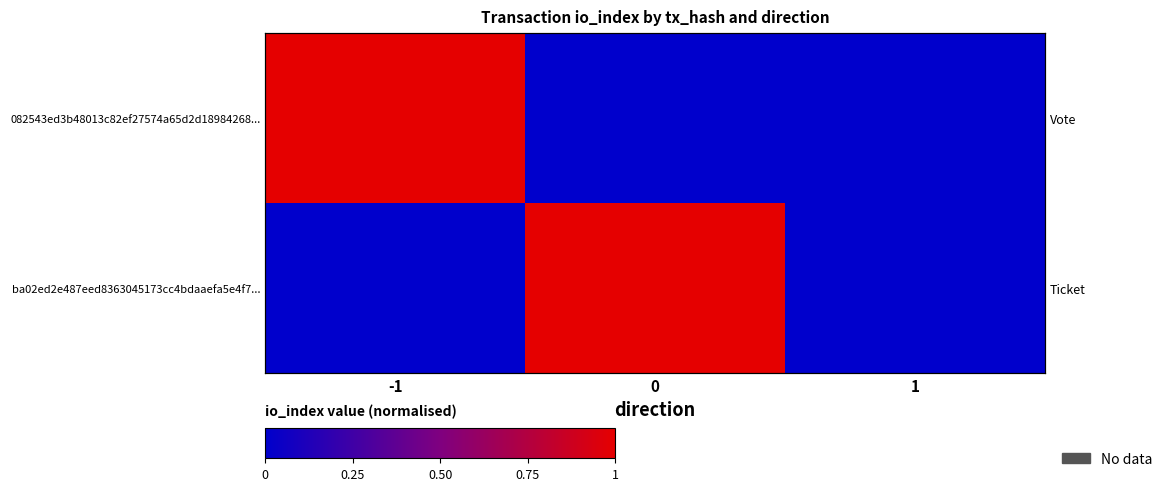

At which label does 082543ed3b48013c82ef27574a65d2d18984268... reach its peak?

-1